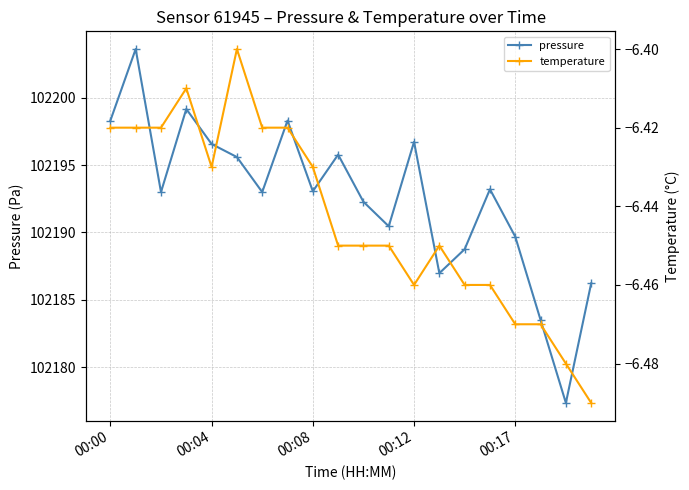

How many interior local peaks does the pressure series have?

6